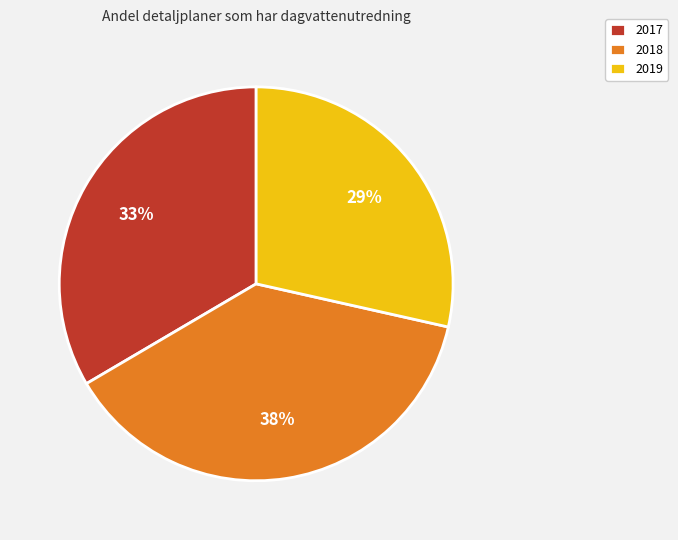

Is there any slice that represents more than half of the pie?

No